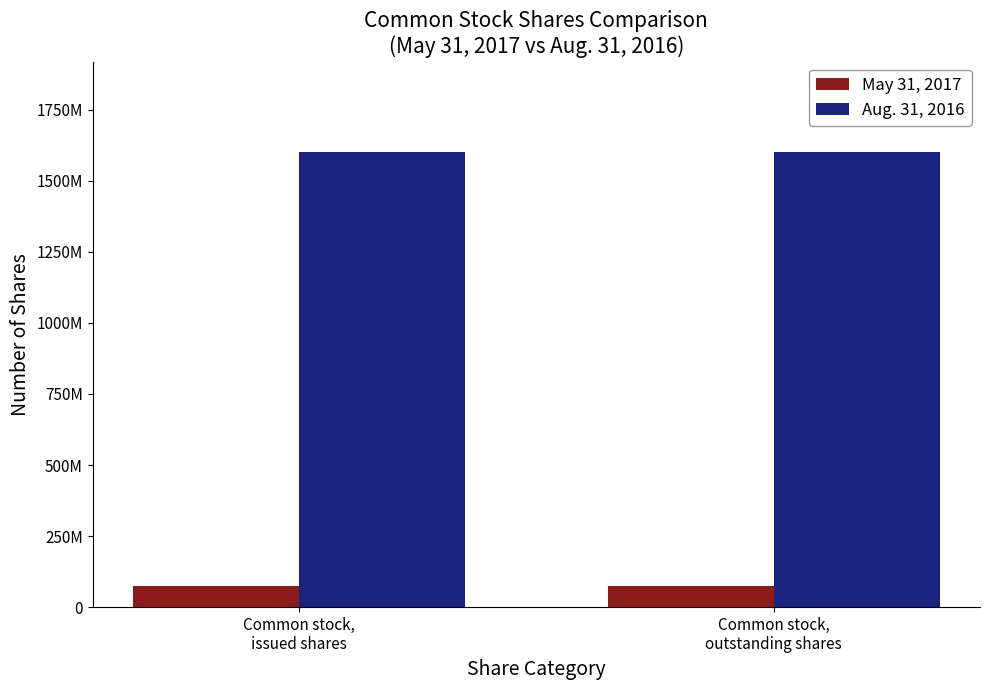

What is the difference between the highest and lowest values at Common stock,
issued shares?

1524560000